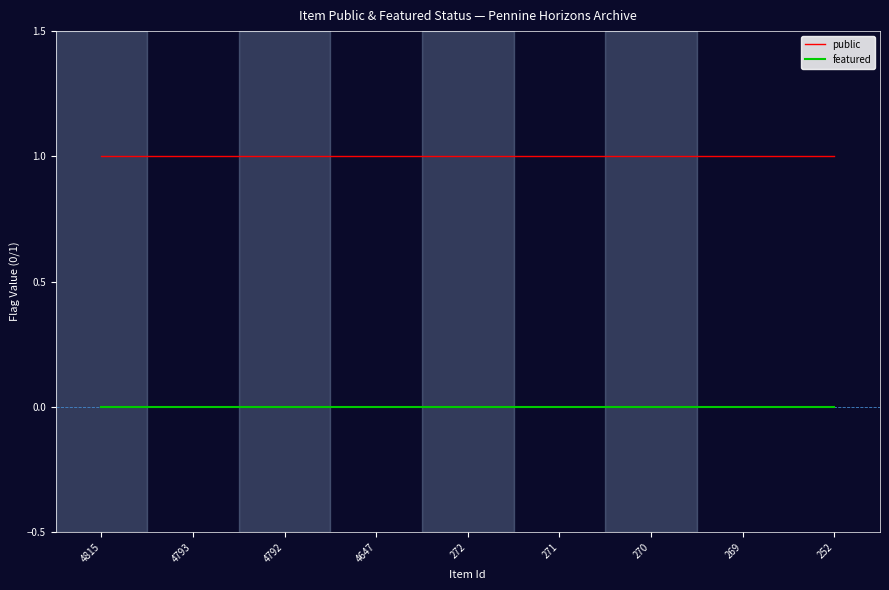

True or false: public has a value of 1 at 4815.

True